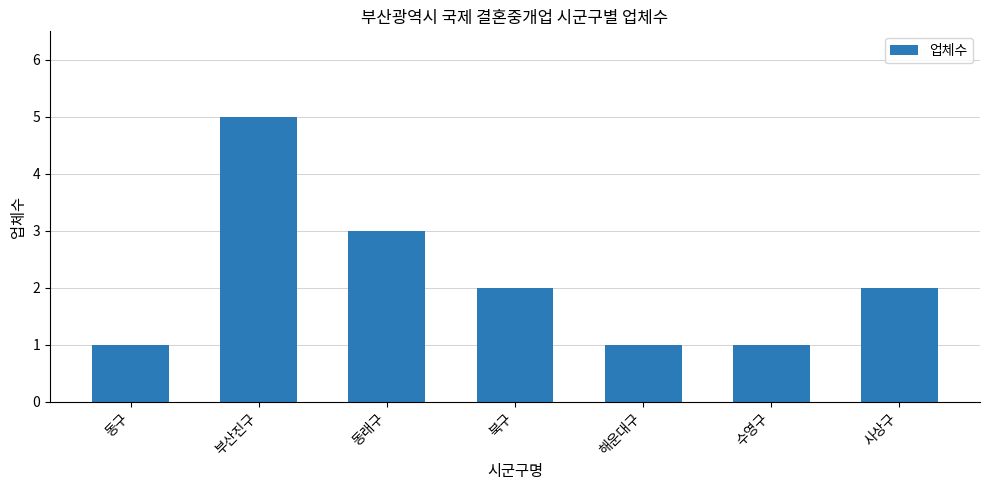

What position from the right is 사상구?

1